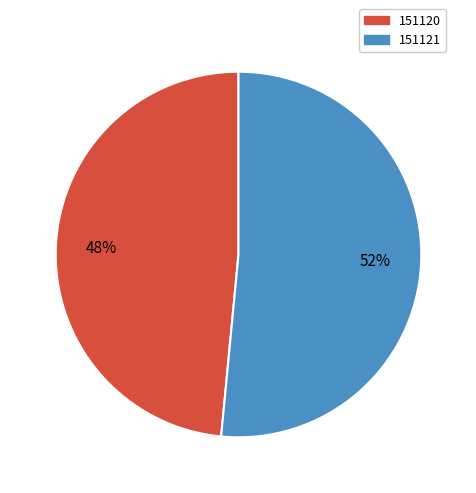

How many slices are in this pie chart?

2